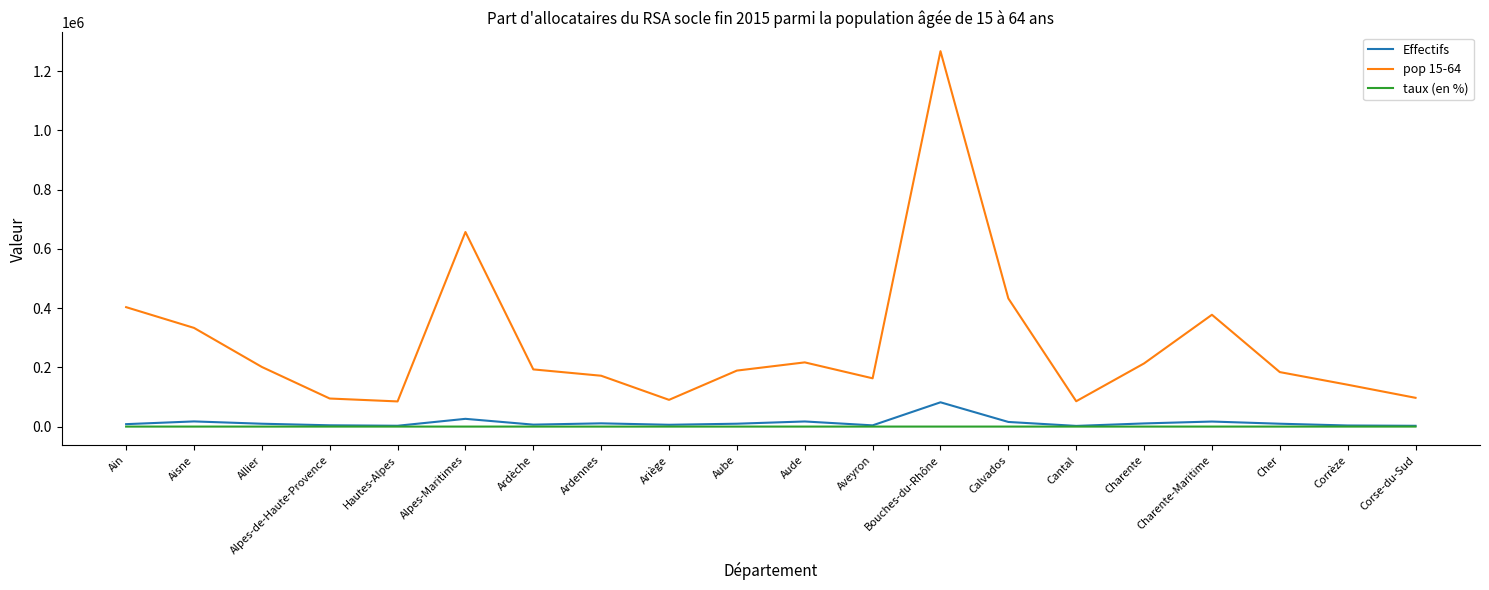

Which series has the largest total across all categories?

pop 15-64